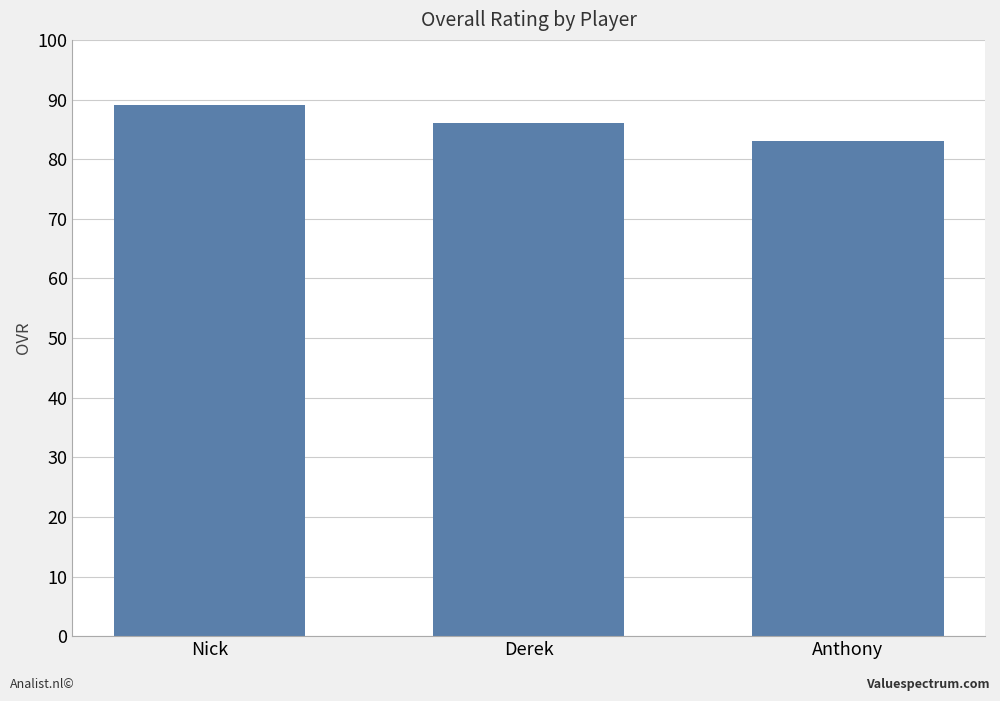

The chart shows a value of 89 at Nick. True or false?

True